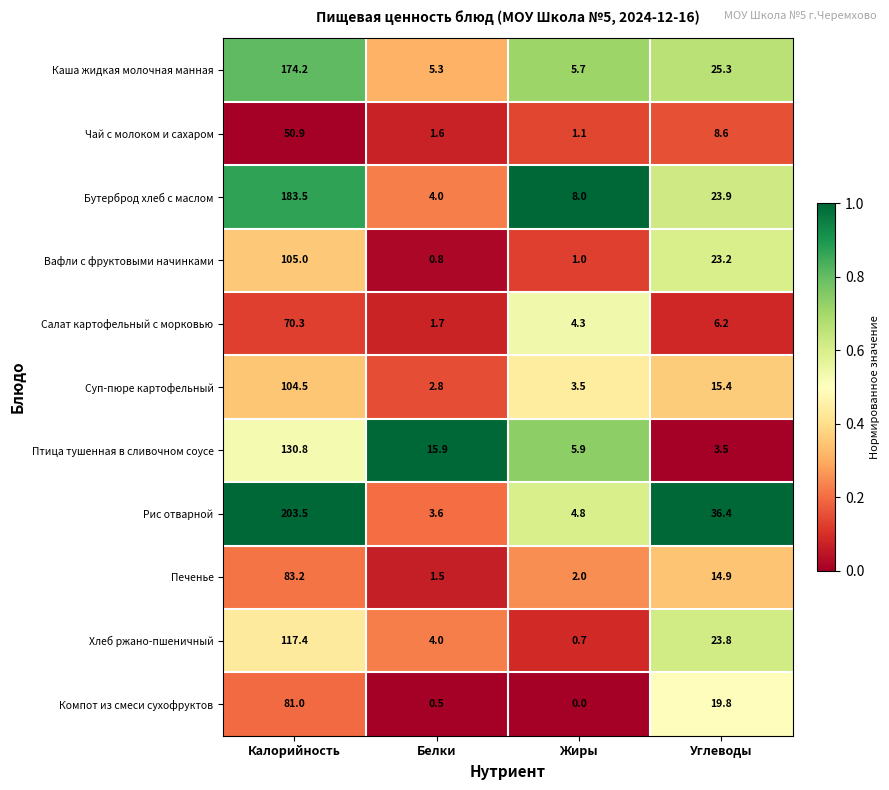

What is the lowest value of the Суп-пюре картофельный series?

2.8